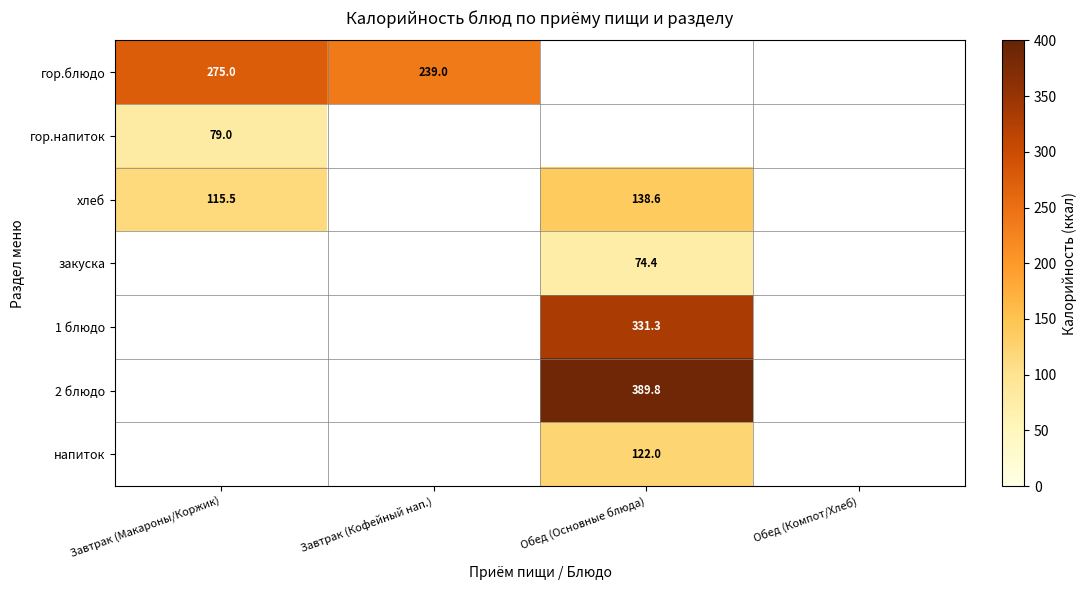

At how many categories does at least one series exceed 322?

1